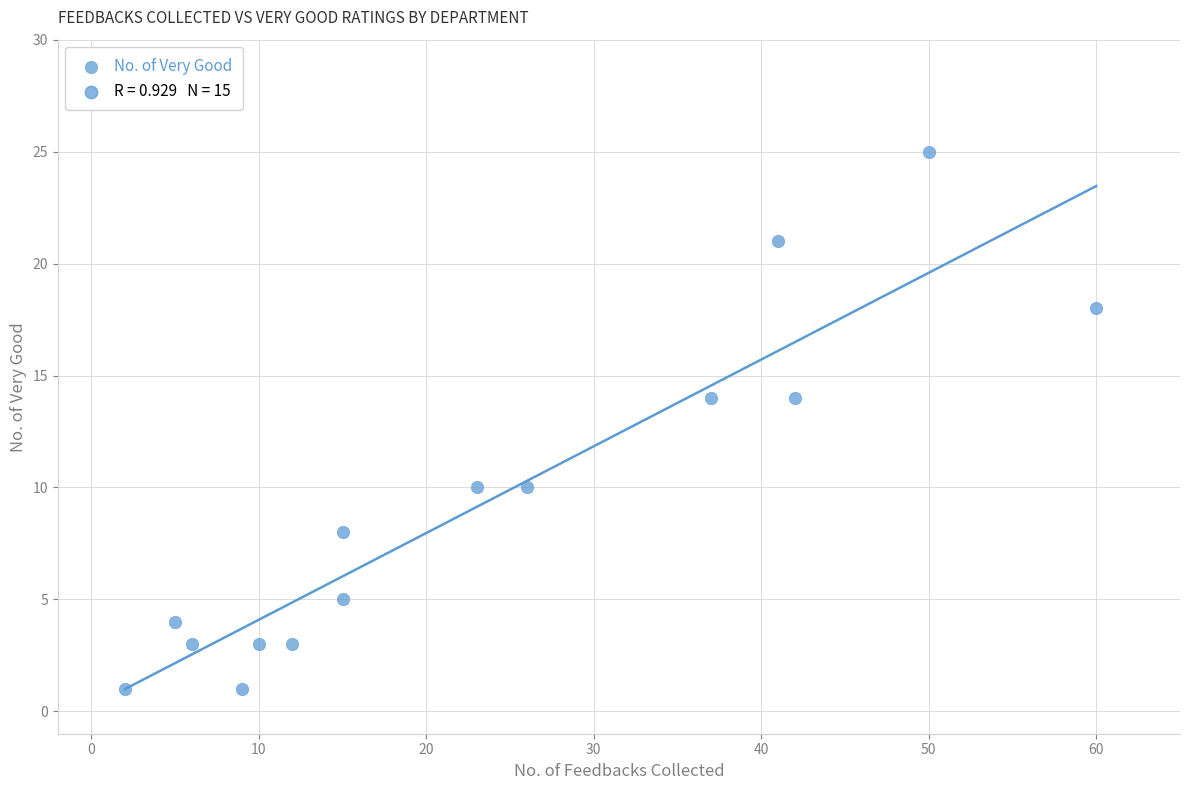

What is the range of X values (max minus min)?

58